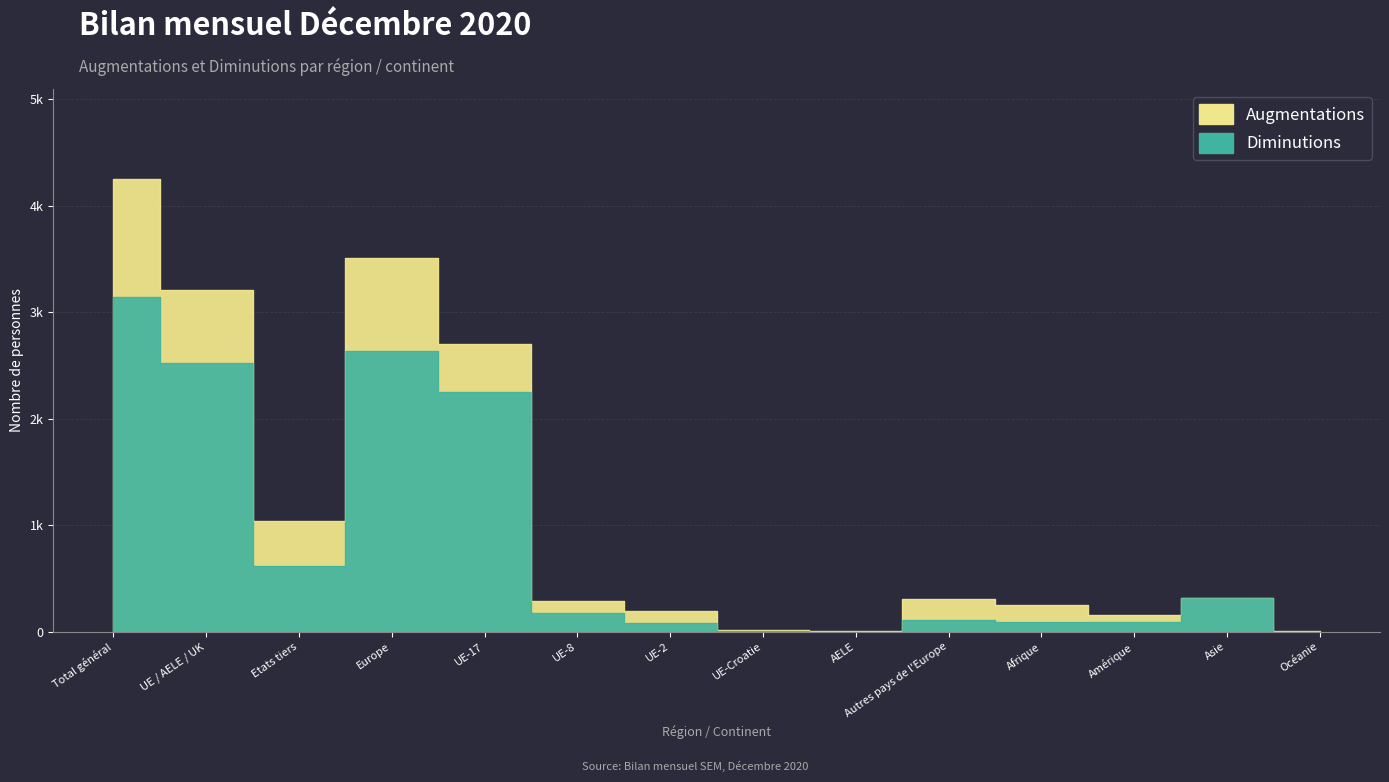

What are all the series names shown in the legend?

Augmentations, Diminutions